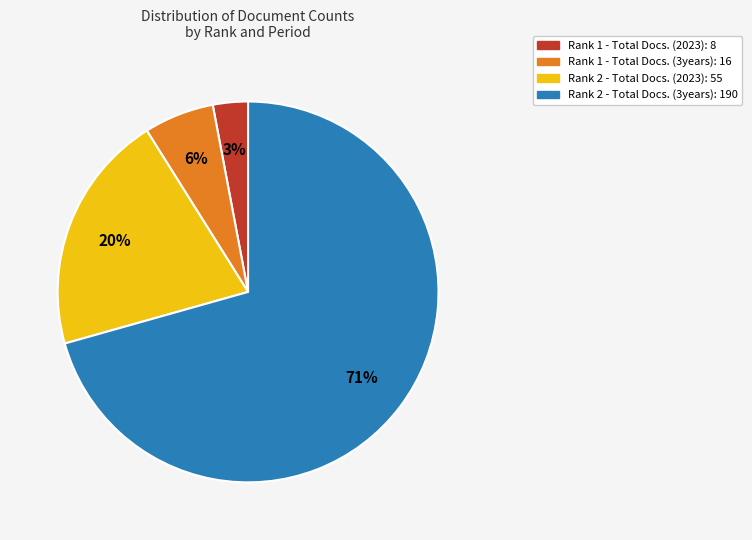

How many segments does this pie chart have?

4